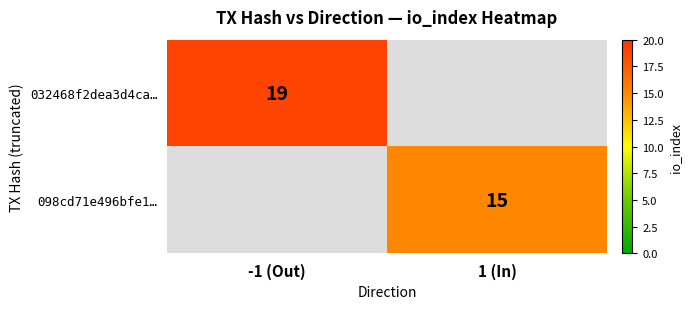

True or false: 098cd71e496bfe1… has a value of 22 at 1 (In).

False